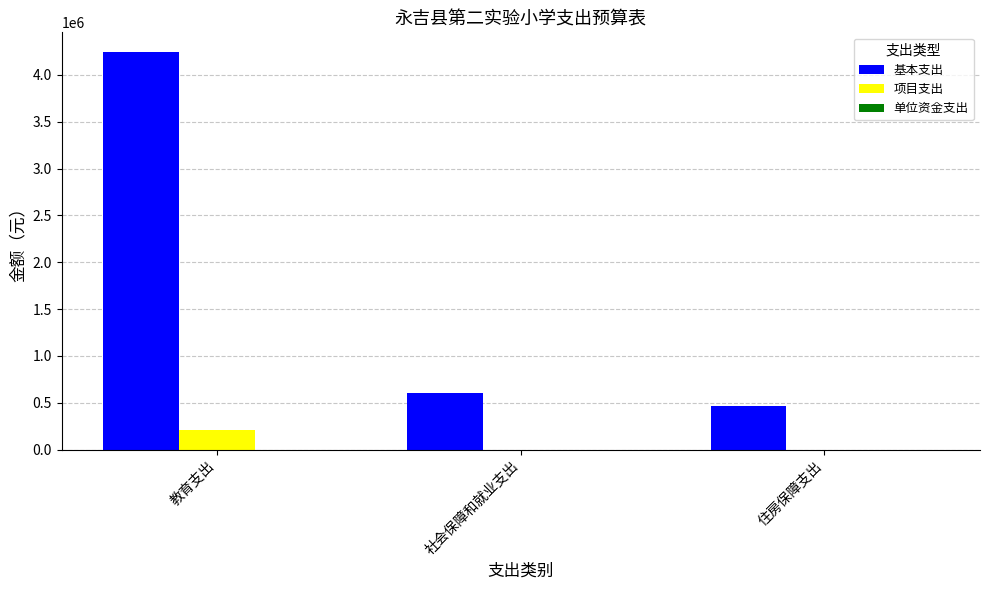

What is the sum of all 基本支出 values?

5303533.2